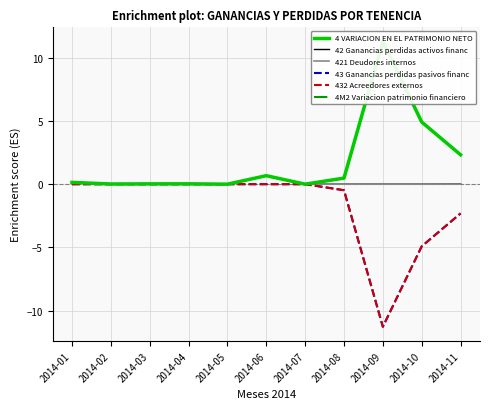

Reading left to right, what are all the values shown in this chart?

4 VARIACION EN EL PATRIMONIO NETO: 2014-01=0.1	2014-02=0.0	2014-03=0.0	2014-04=0.0	2014-05=0.0	2014-06=0.7	2014-07=0.0	2014-08=0.5	2014-09=11.3	2014-10=4.9	2014-11=2.3
42 Ganancias perdidas activos financ: 2014-01=0.1	2014-02=0.0	2014-03=0.0	2014-04=0.0	2014-05=0.0	2014-06=0.7	2014-07=0.0	2014-08=0.0	2014-09=0.0	2014-10=0.0	2014-11=0.0
421 Deudores internos: 2014-01=0.1	2014-02=0.0	2014-03=0.0	2014-04=0.0	2014-05=0.0	2014-06=0.7	2014-07=0.0	2014-08=0.0	2014-09=0.0	2014-10=0.0	2014-11=0.0
43 Ganancias perdidas pasivos financ: 2014-01=0.0	2014-02=0.0	2014-03=0.0	2014-04=0.0	2014-05=0.0	2014-06=0.0	2014-07=0.0	2014-08=-0.5	2014-09=-11.3	2014-10=-4.9	2014-11=-2.3
432 Acreedores externos: 2014-01=0.0	2014-02=0.0	2014-03=0.0	2014-04=0.0	2014-05=0.0	2014-06=0.0	2014-07=0.0	2014-08=-0.5	2014-09=-11.3	2014-10=-4.9	2014-11=-2.3
4M2 Variacion patrimonio financiero: 2014-01=0.1	2014-02=0.0	2014-03=0.0	2014-04=0.0	2014-05=0.0	2014-06=0.7	2014-07=0.0	2014-08=0.5	2014-09=11.3	2014-10=4.9	2014-11=2.3